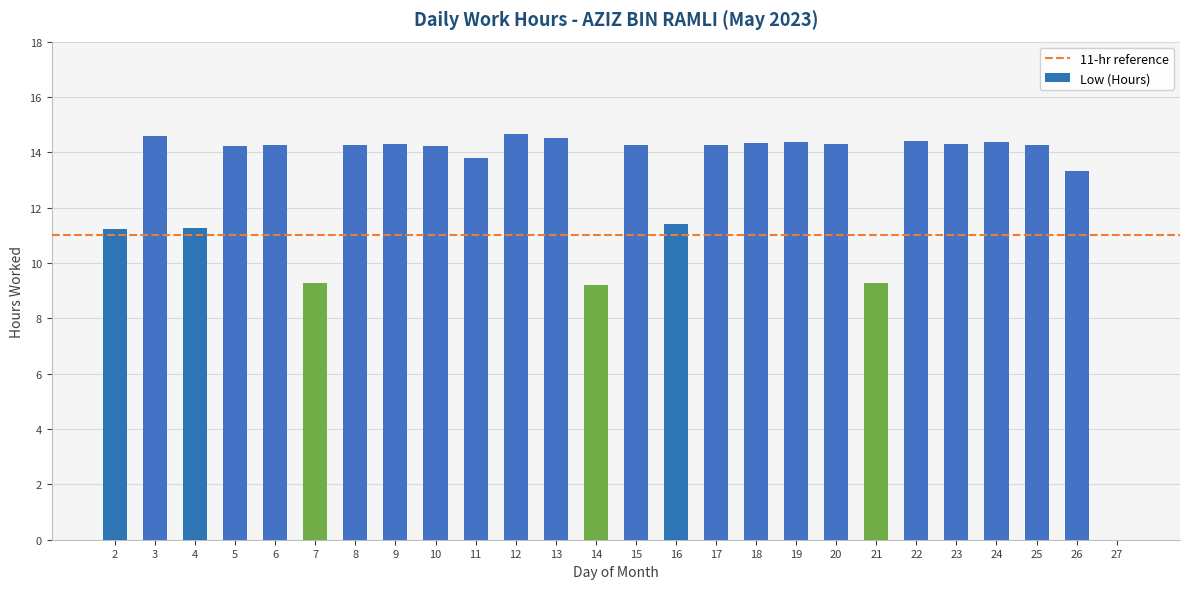

What is the difference between the values at 26 and 14?

4.1